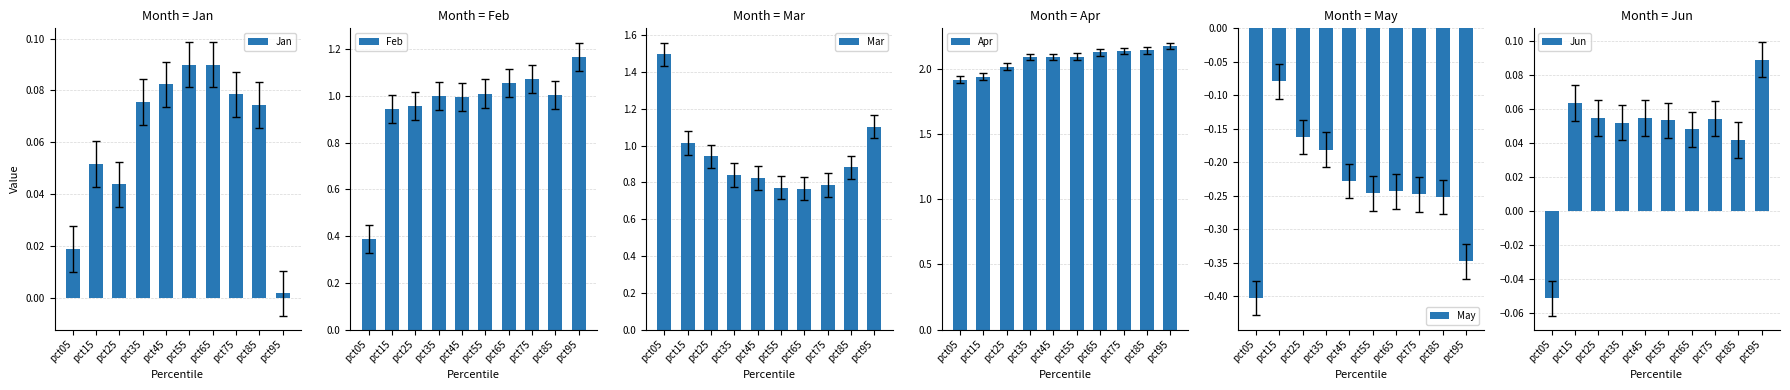

Reading right to left, list all the values displayed in this chart.

Jan: pct95=0.0	pct85=0.1	pct75=0.1	pct65=0.1	pct55=0.1	pct45=0.1	pct35=0.1	pct25=0.0	pct15=0.1	pct05=0.0
Feb: pct95=1.2	pct85=1.0	pct75=1.1	pct65=1.1	pct55=1.0	pct45=1.0	pct35=1.0	pct25=1.0	pct15=0.9	pct05=0.4
Mar: pct95=1.1	pct85=0.9	pct75=0.8	pct65=0.8	pct55=0.8	pct45=0.8	pct35=0.8	pct25=0.9	pct15=1.0	pct05=1.5
Apr: pct95=2.2	pct85=2.1	pct75=2.1	pct65=2.1	pct55=2.1	pct45=2.1	pct35=2.1	pct25=2.0	pct15=1.9	pct05=1.9
May: pct95=-0.3	pct85=-0.3	pct75=-0.2	pct65=-0.2	pct55=-0.2	pct45=-0.2	pct35=-0.2	pct25=-0.2	pct15=-0.1	pct05=-0.4
Jun: pct95=0.1	pct85=0.0	pct75=0.1	pct65=0.0	pct55=0.1	pct45=0.1	pct35=0.1	pct25=0.1	pct15=0.1	pct05=-0.1